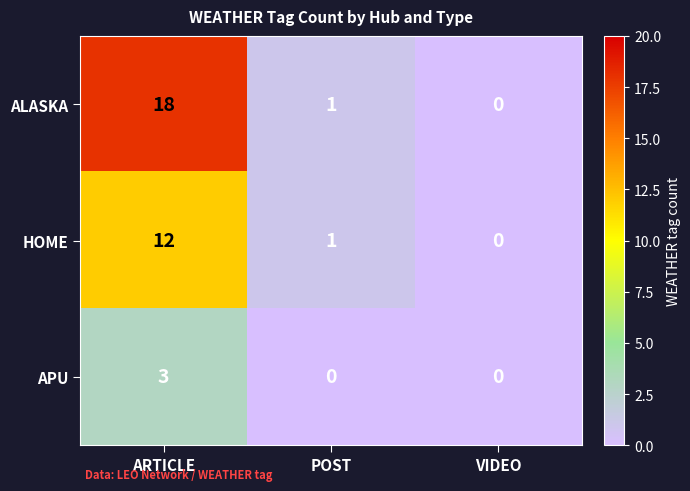

At how many categories does at least one series exceed 12?

1